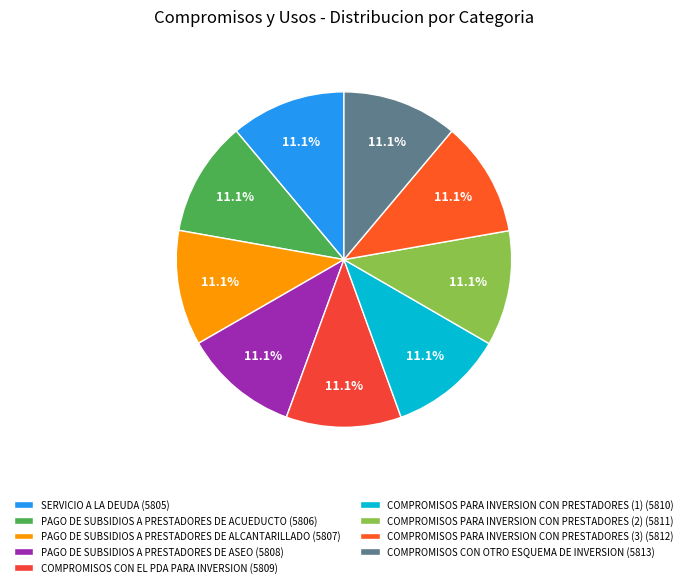

What percentage is the PAGO DE SUBSIDIOS A PRESTADORES DE ALCANTARILLADO slice, to the nearest percent?

11%